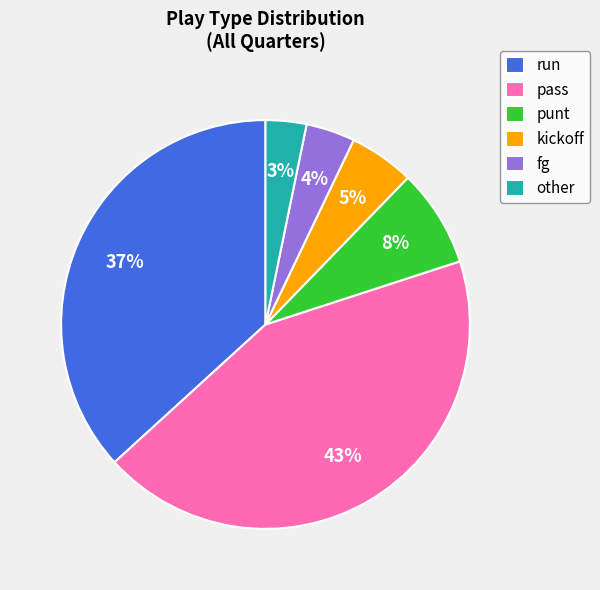

Which has a higher value, run or kickoff?

run